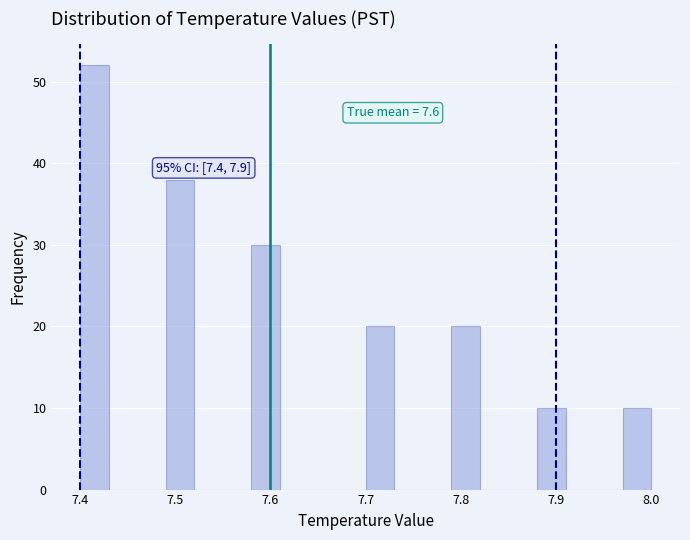

Read against the x-axis, roughly where is the centre of the tallest bar?

7.42